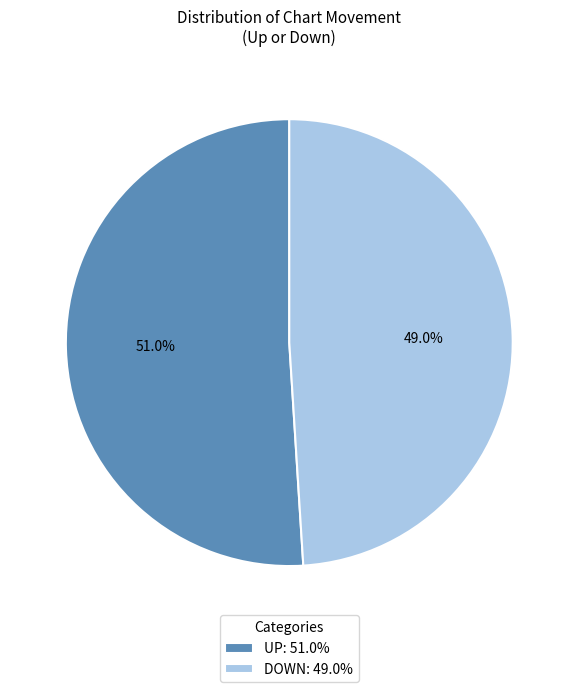

Which has a higher value, UP: 51.0% or DOWN: 49.0%?

UP: 51.0%